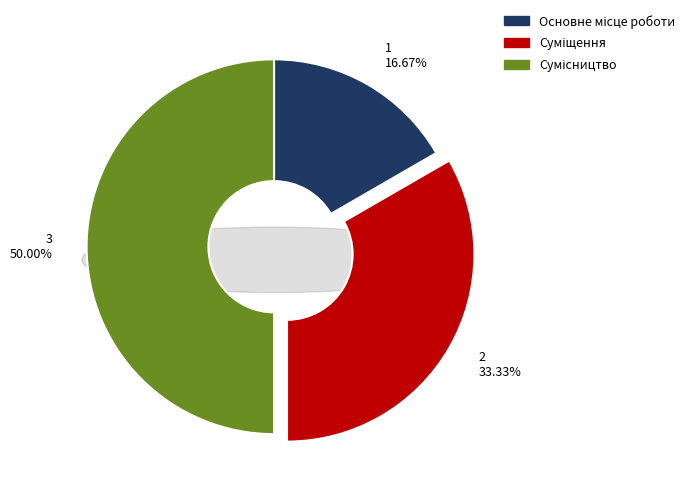

To the nearest percent, what is the difference between the Сумісництво and Суміщення slice percentages?

17%